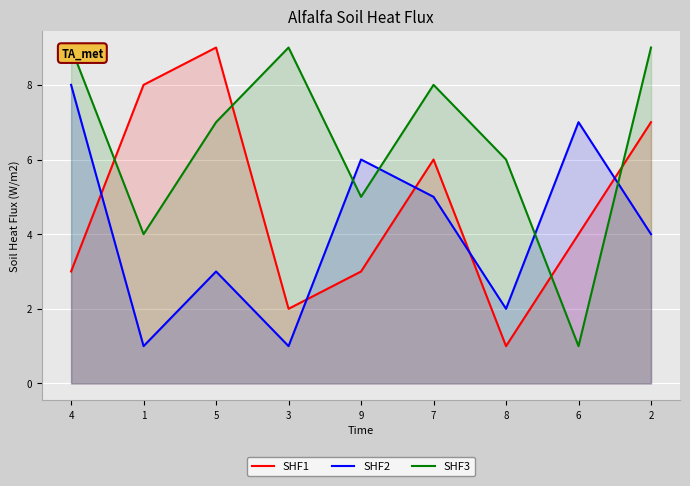

Reading right to left, what are all the values shown in this chart?

SHF1: 7	4	1	6	3	2	9	8	3
SHF2: 4	7	2	5	6	1	3	1	8
SHF3: 9	1	6	8	5	9	7	4	9